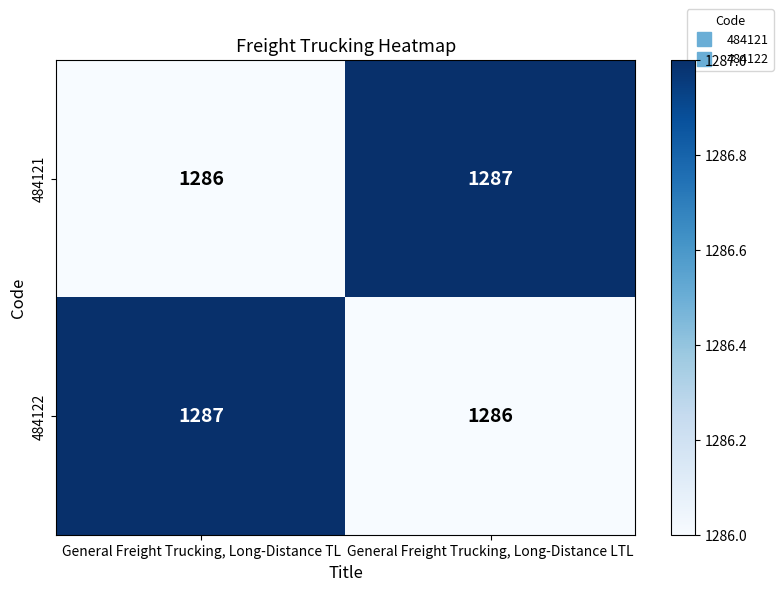

What is the total value across all series at General Freight Trucking, Long-Distance LTL?

2573